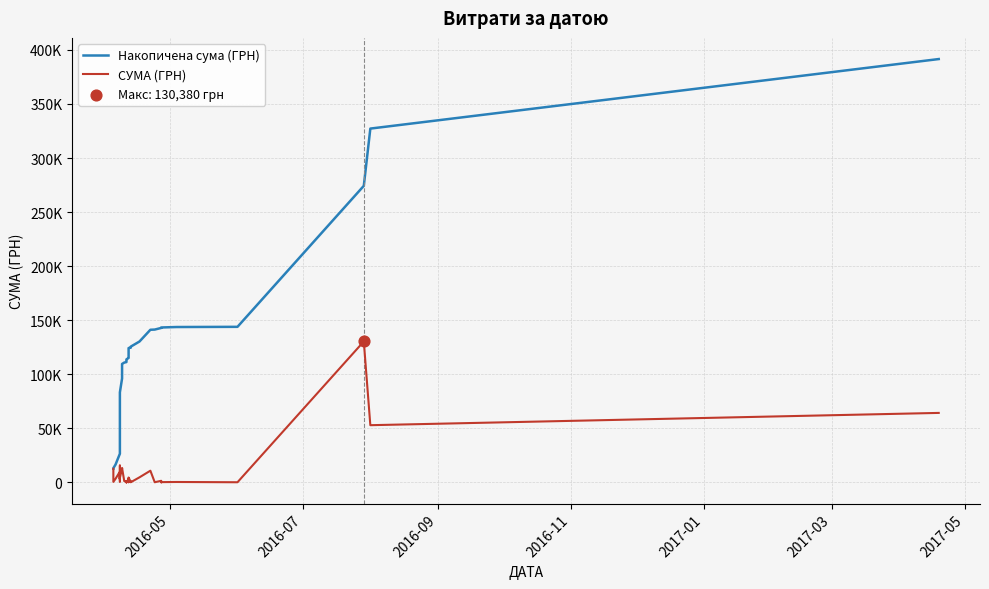

Which series has the largest total across all categories?

Накопичена сума (ГРН)